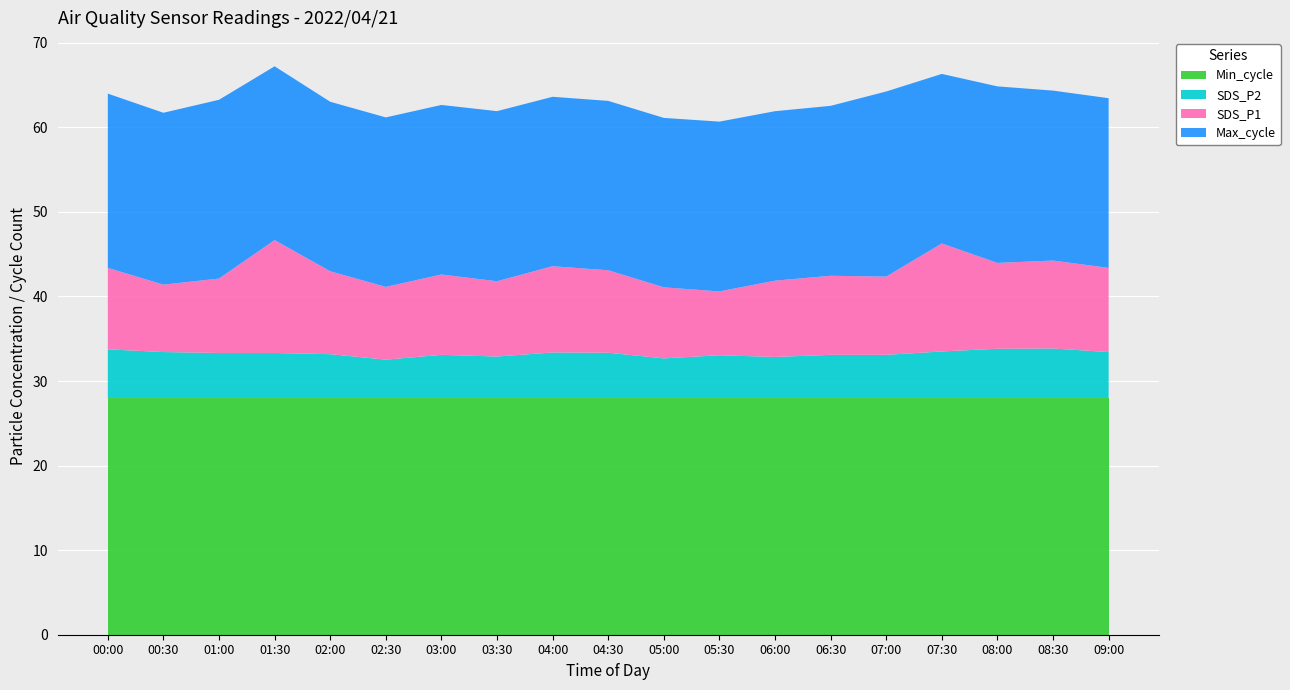

True or false: Min_cycle has a value of 28.0 at 02:00.

True